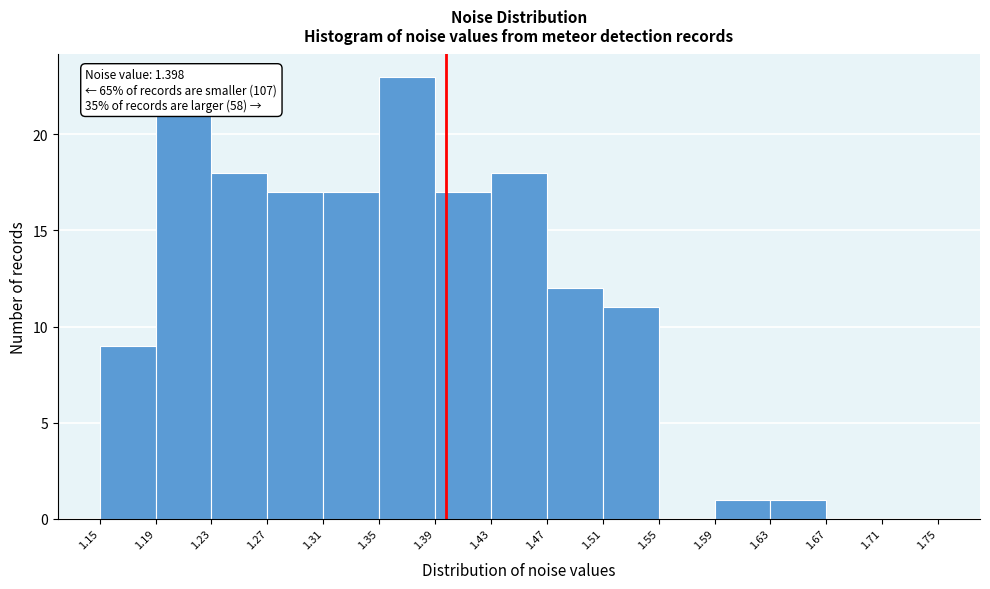

Over which range of the x-axis is the bar tallest?

1.35 to 1.39